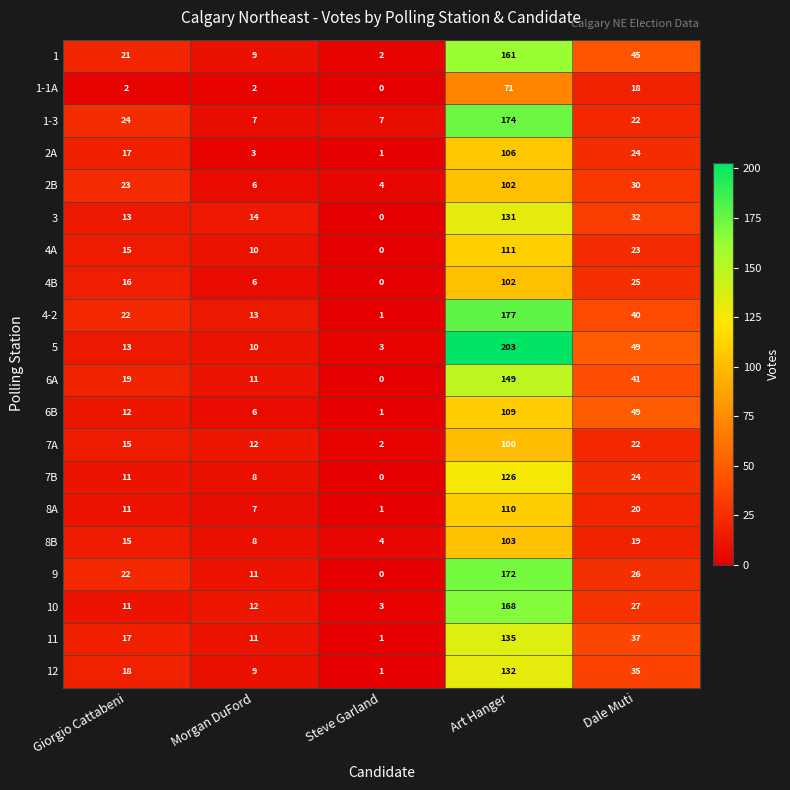

At which category does the chart reach its peak across all series?

Art Hanger